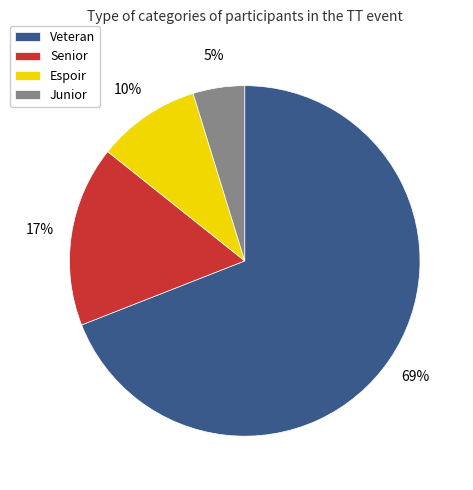

True or false: Junior accounts for 5% of the total.

True